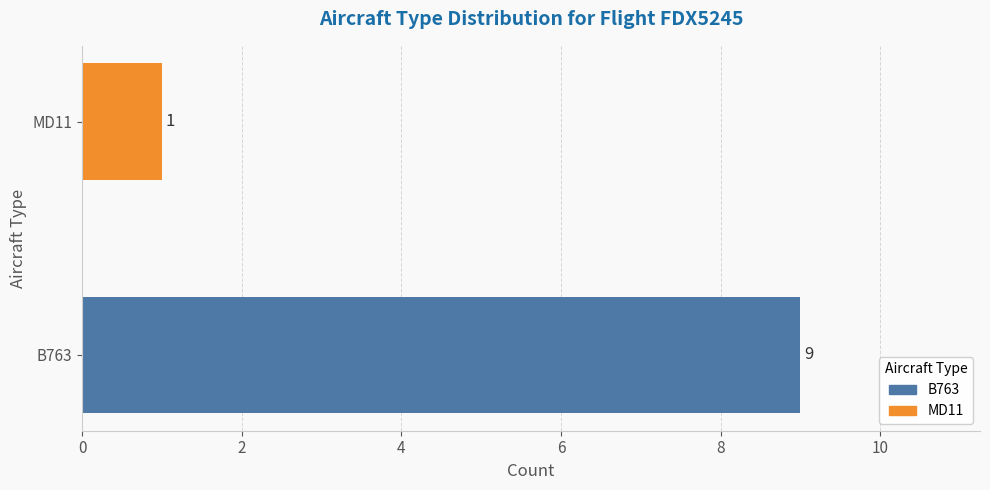

Count the number of data series in this chart.

1